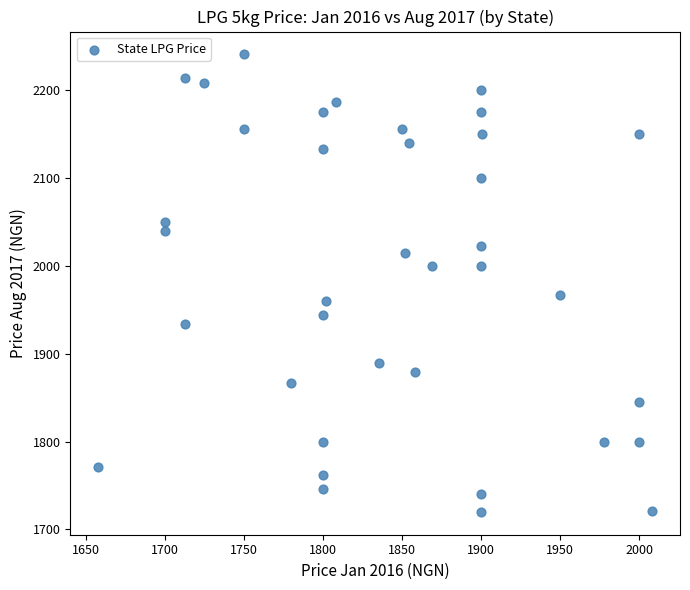

What is the range of X values (max minus min)?

350.5